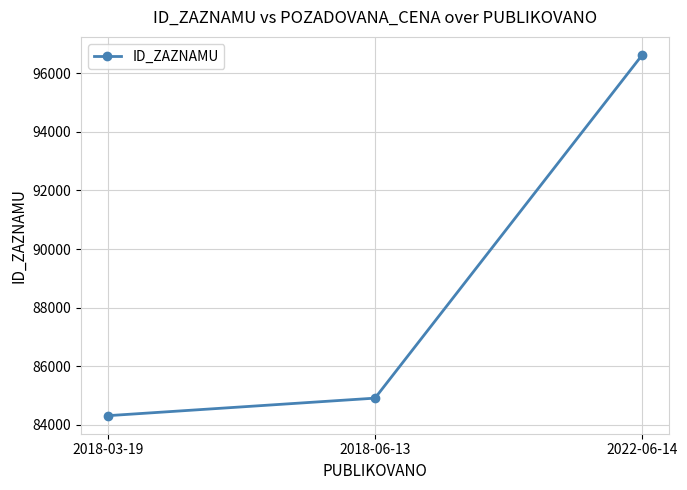

The value at 2018-06-13 is 47032. True or false?

False